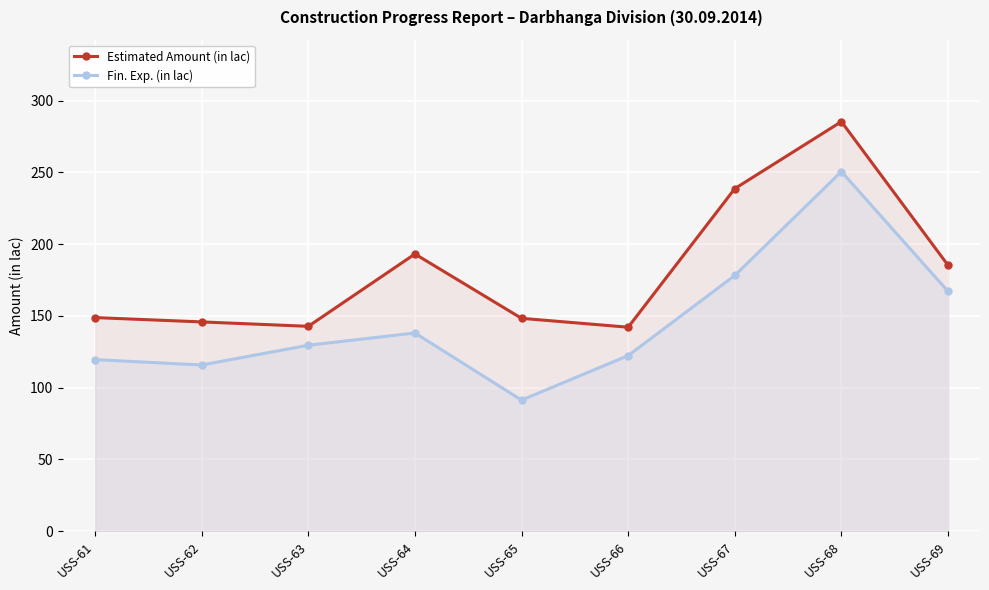

The value of Estimated Amount (in lac) at USS-66 is 142.2. True or false?

True